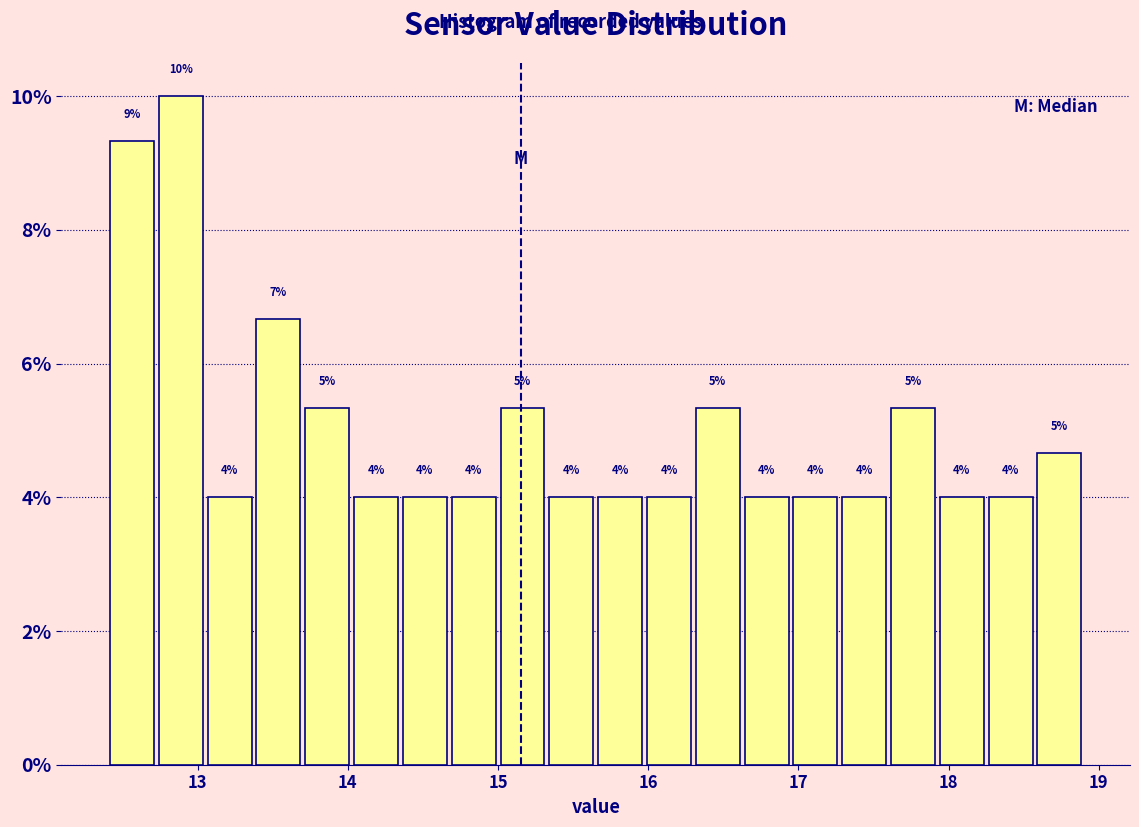

Around what value on the x-axis is the tallest bar? Give the approximate position of its centre, as read against the axis.

12.9